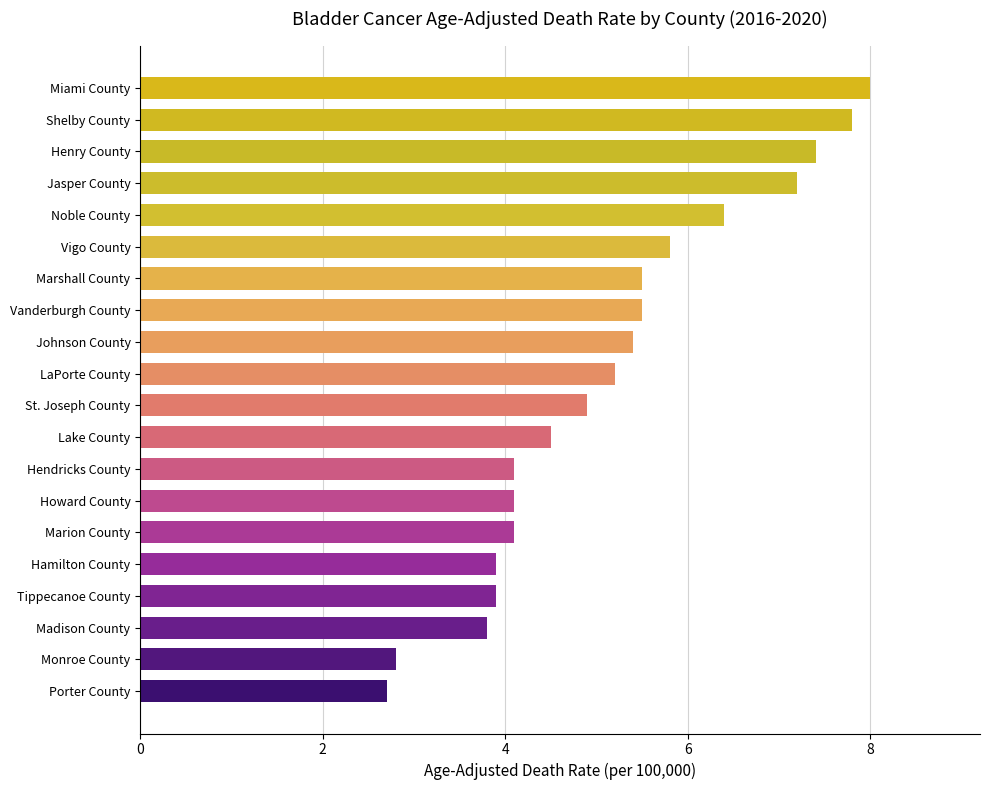

How many data points are above 5?

10